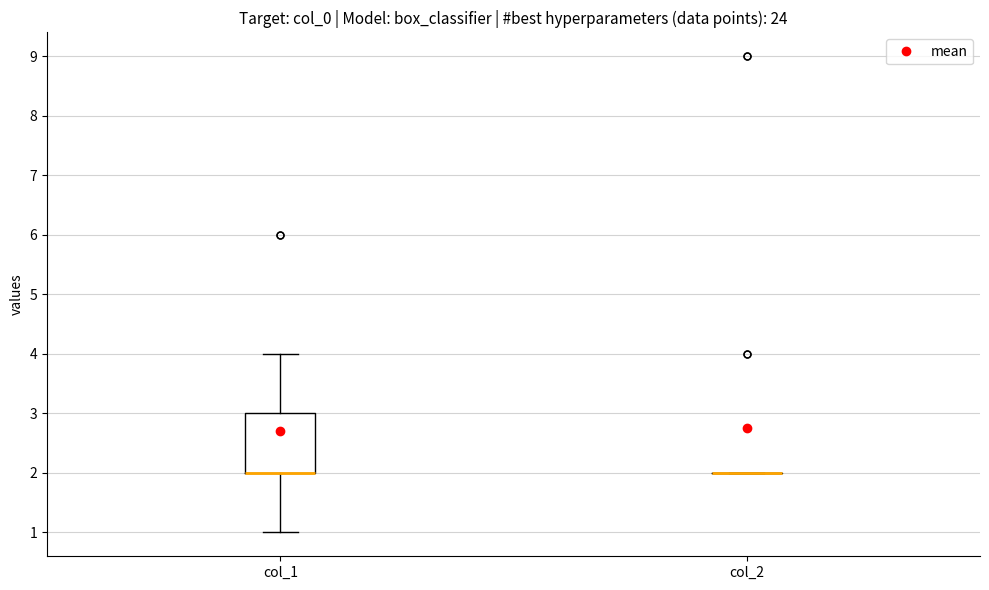

Which box is the tallest, from its lower edge to its upper edge?

col_1